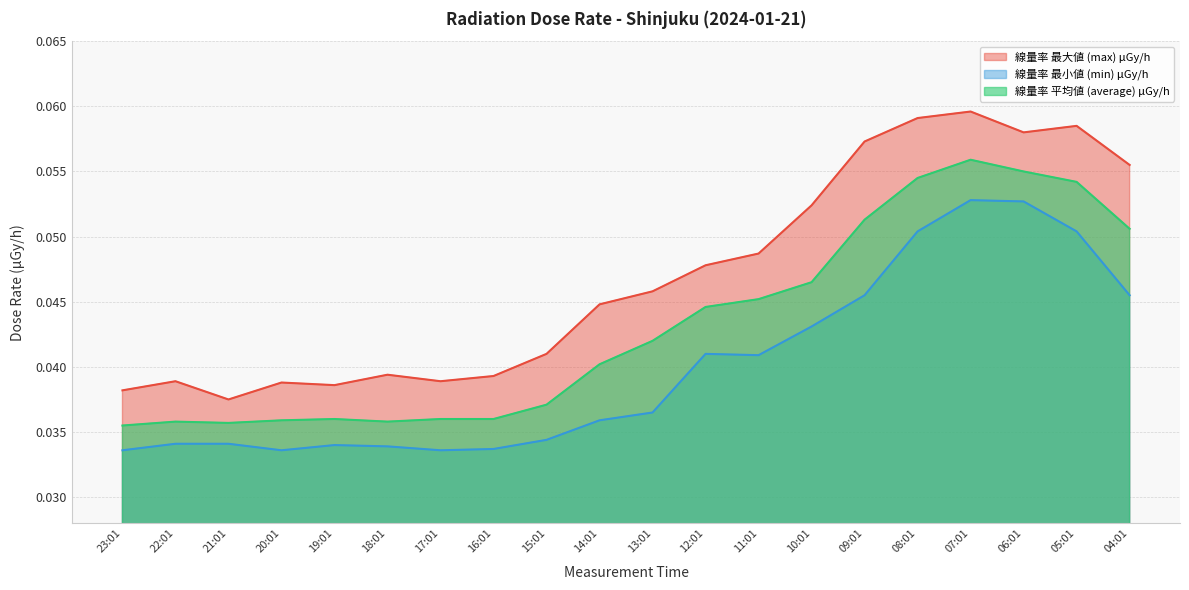

At which category does 線量率 最小値 (min) μGy/h reach its first local valley?

20:01